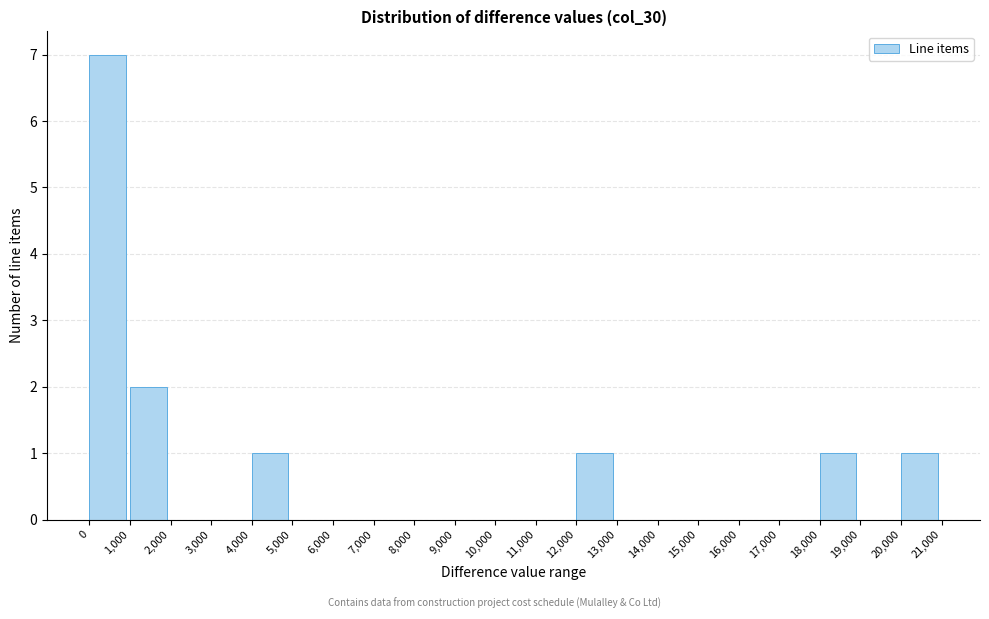

Reading left to right, transcribe this chart: for each bar, give the range it covers on the x-axis and its height. The values are not printed on the chart, so give them approximately, as read against the axis.

0 to 1,000: 7
1,000 to 2,000: 2
2,000 to 3,000: 0
3,000 to 4,000: 0
4,000 to 5,000: 1
5,000 to 6,000: 0
6,000 to 7,000: 0
7,000 to 8,000: 0
8,000 to 9,000: 0
9,000 to 10,000: 0
10,000 to 11,000: 0
11,000 to 12,000: 0
12,000 to 13,000: 1
13,000 to 14,000: 0
14,000 to 15,000: 0
15,000 to 16,000: 0
16,000 to 17,000: 0
17,000 to 18,000: 0
18,000 to 19,000: 1
19,000 to 20,000: 0
20,000 to 21,000: 1